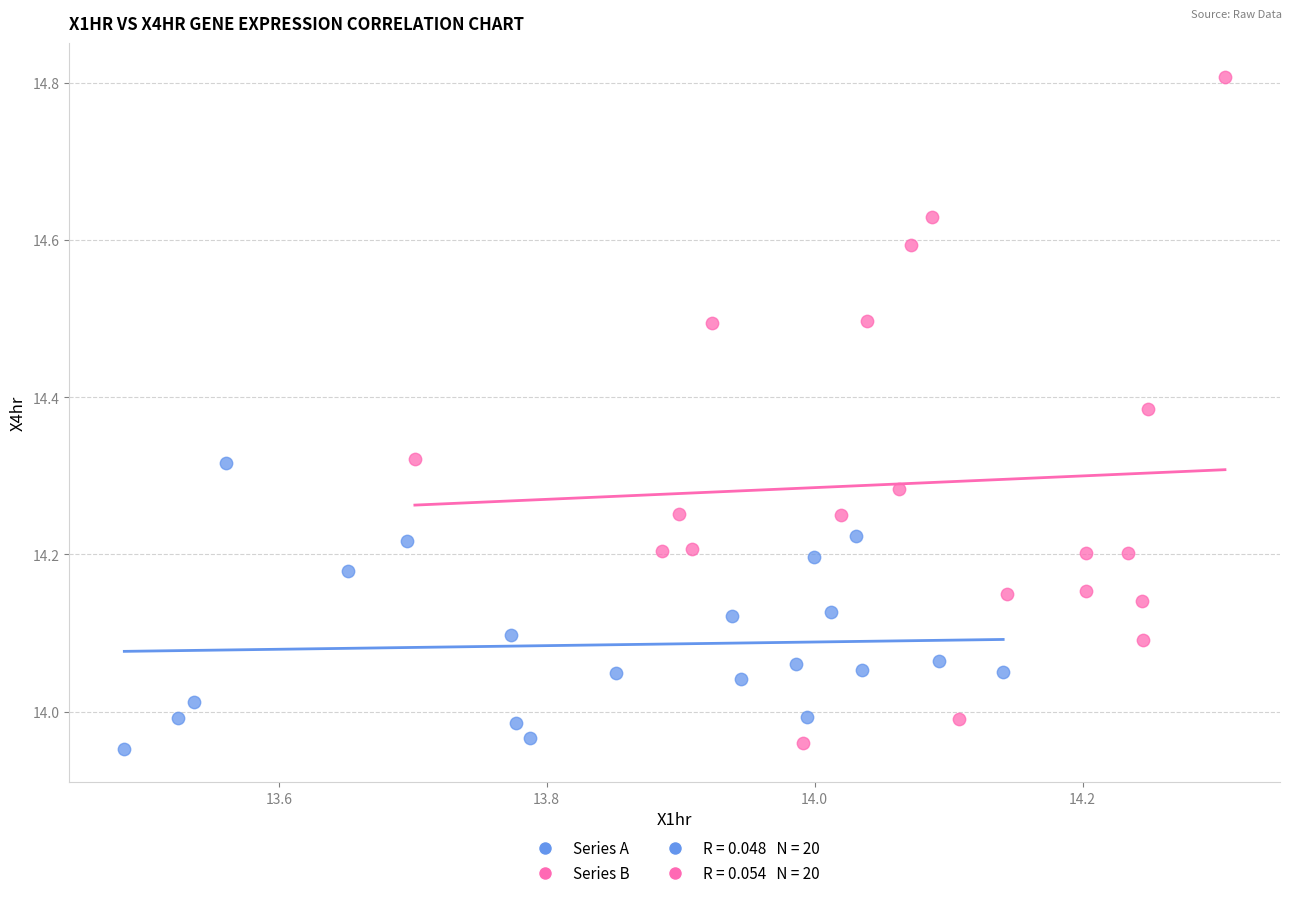

Which series reaches the maximum Y coordinate?

Series B